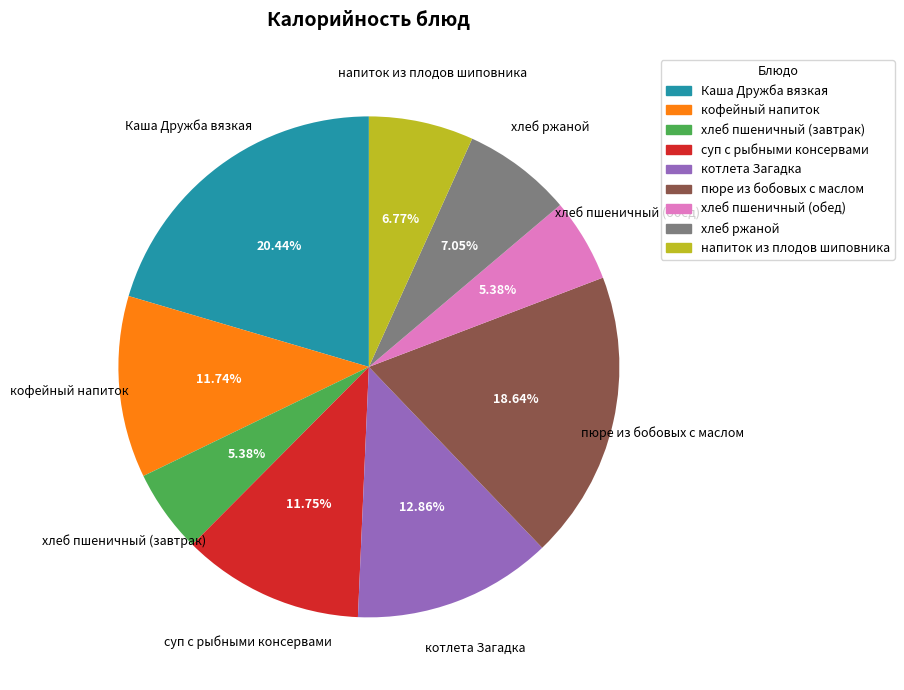

True or false: пюре из бобовых с маслом accounts for 10% of the total.

False